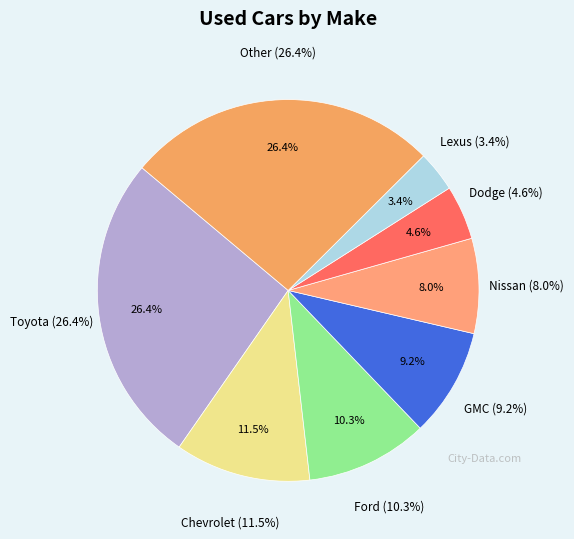

Combined, do Ford and Toyota account for over 50%?

No